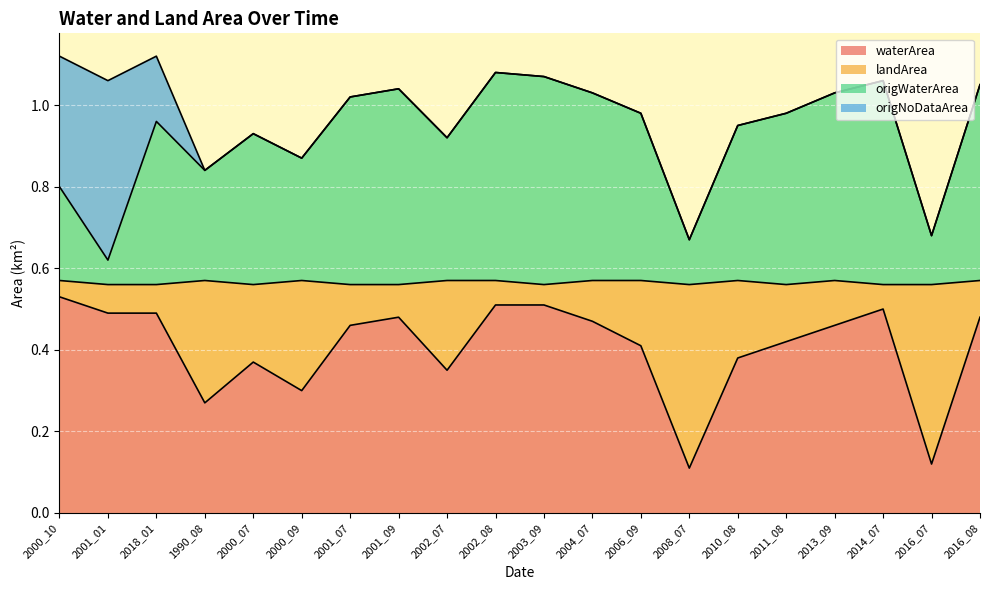

What is the maximum value shown in the chart?

1.1